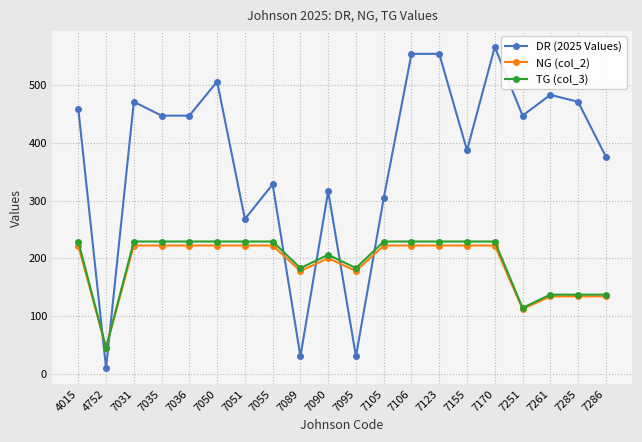

How many times do DR (2025 Values) and TG (col_3) cross each other?

6